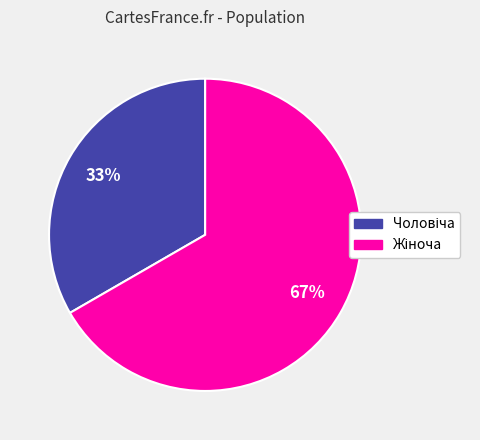

How many slices are in this pie chart?

2